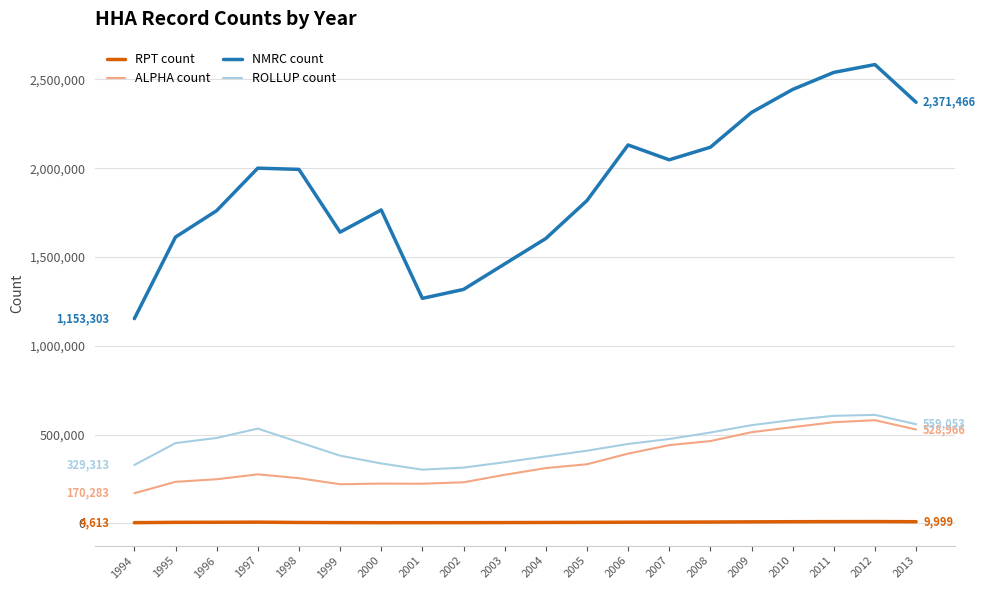

Which series has the largest range (max minus min)?

NMRC count